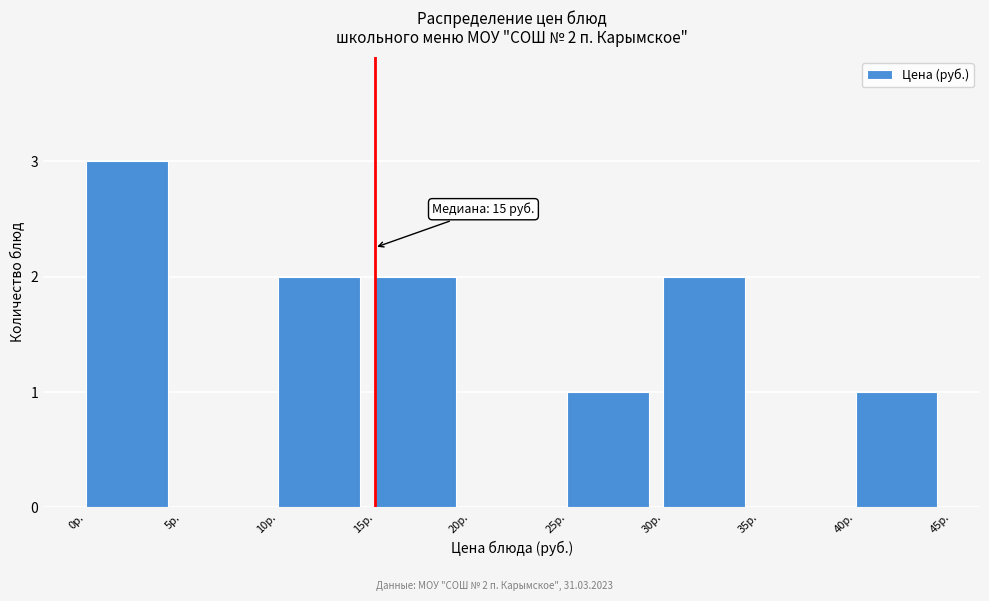

Over which range of the x-axis is the bar tallest?

0 to 5